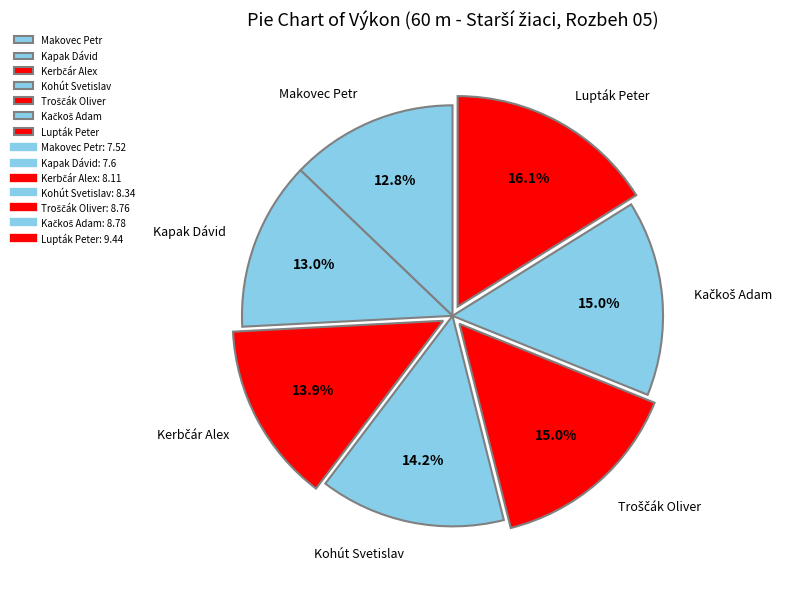

Does Kapak Dávid account for over 50% of the chart?

No